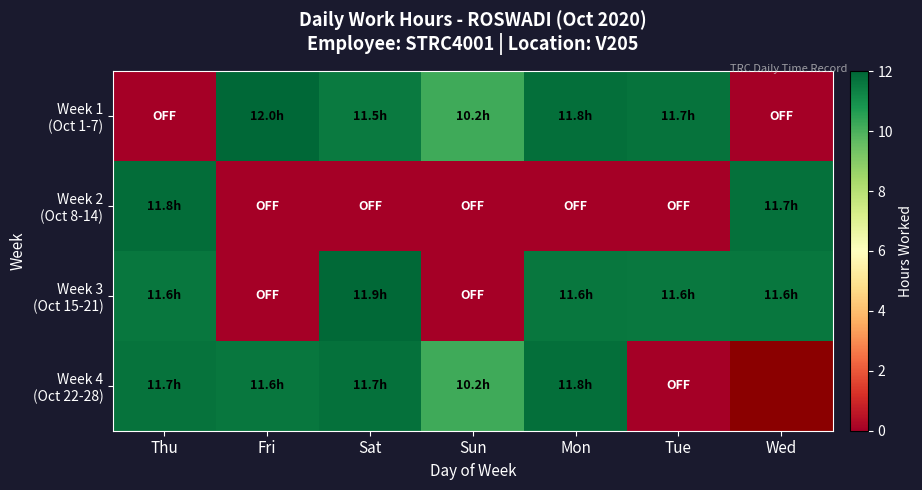

What is the difference between the second highest and minimum values in the Week 2 (Oct 8-14) series?

11.7